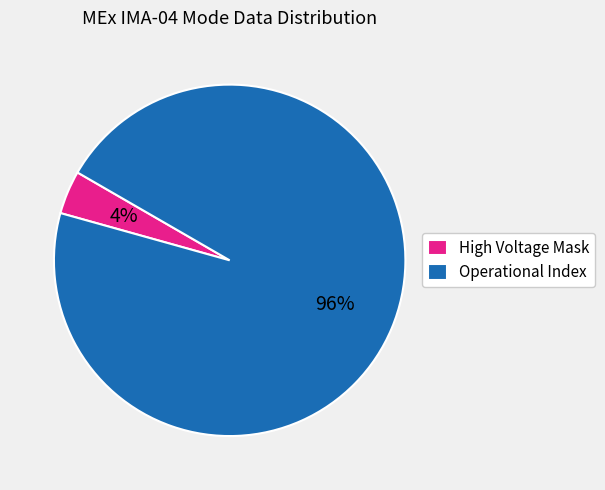

Is there any slice that represents more than half of the pie?

Yes